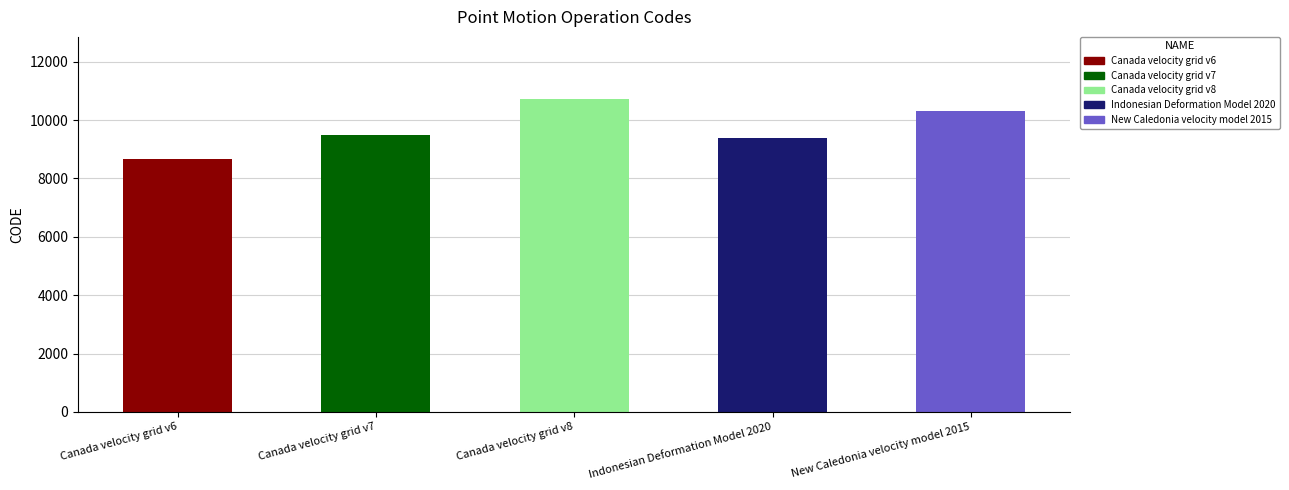

Reading left to right, extract all data points from this chart.

8676	9483	10707	9375	10323